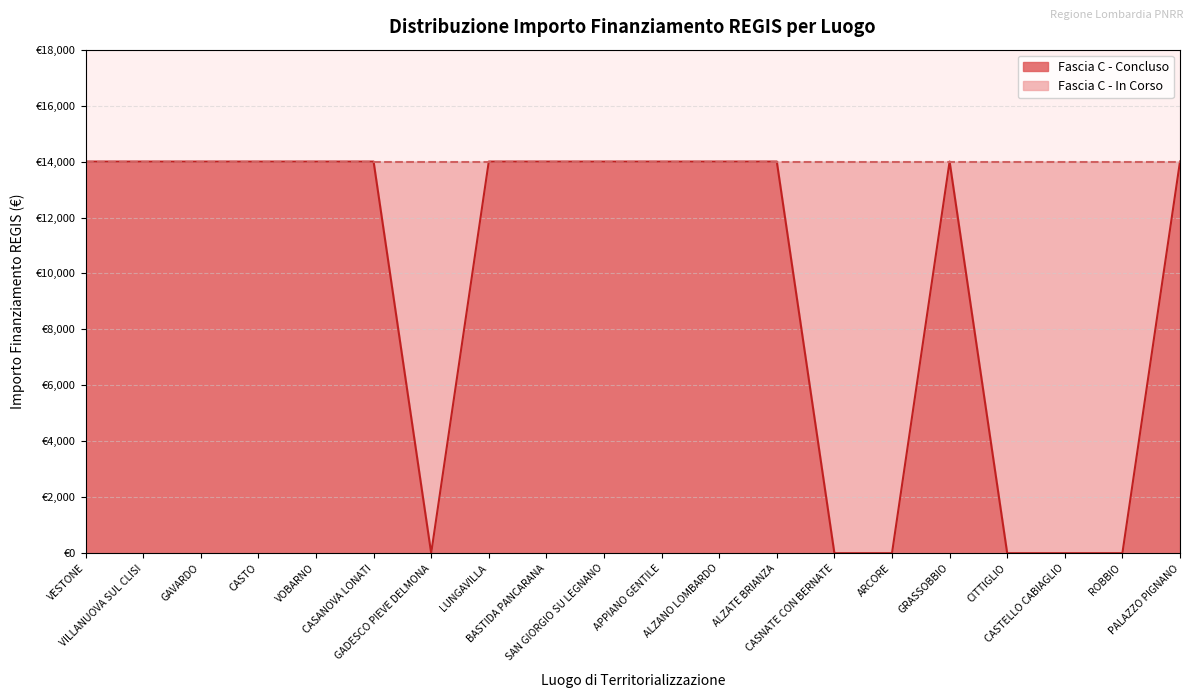

How many distinct data groups are displayed?

2